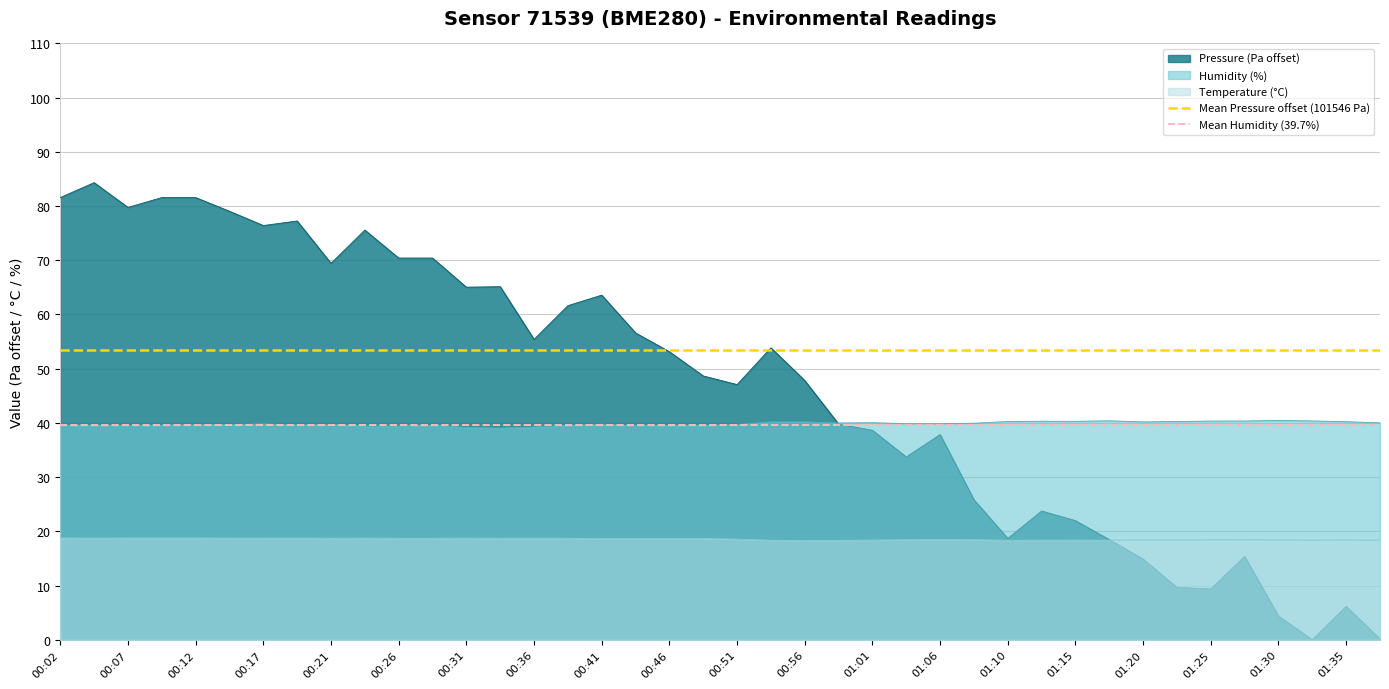

What is the highest value of the Temperature (°C) series?

18.8